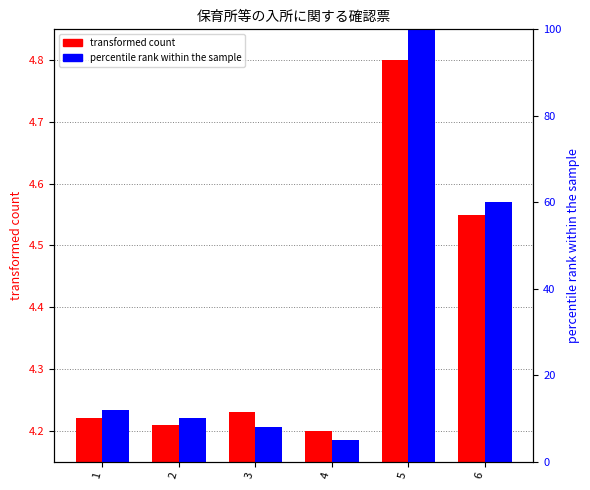

How many data points does each series have?

6